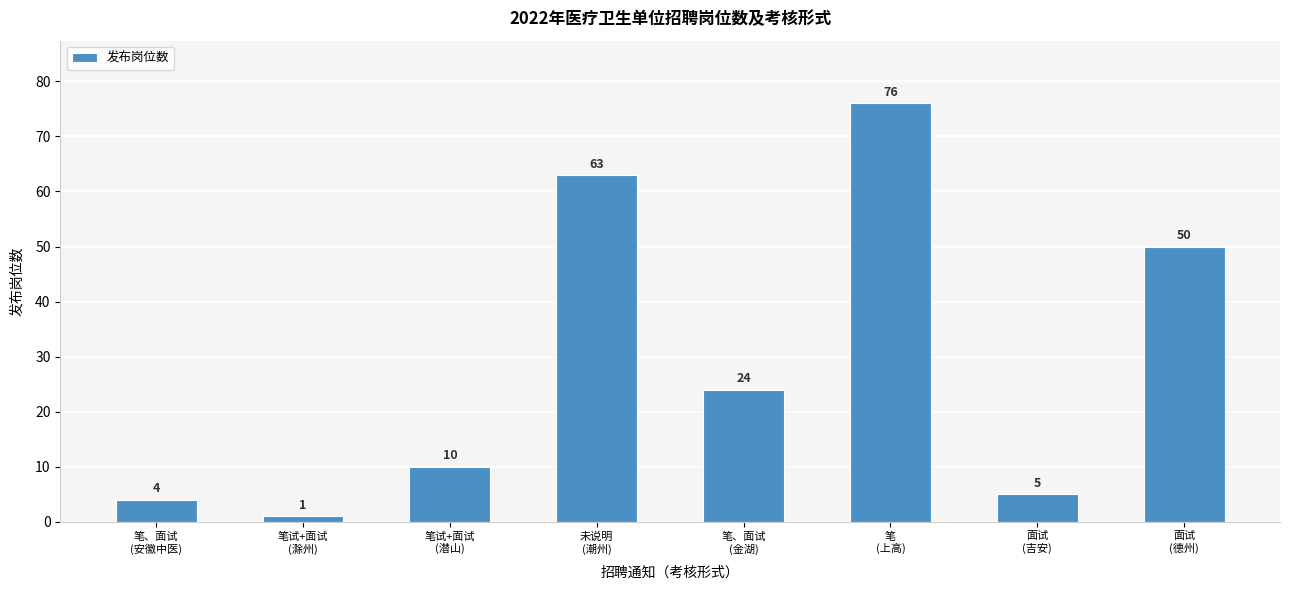

The chart shows a value of 50 at 面试
(德州). True or false?

True